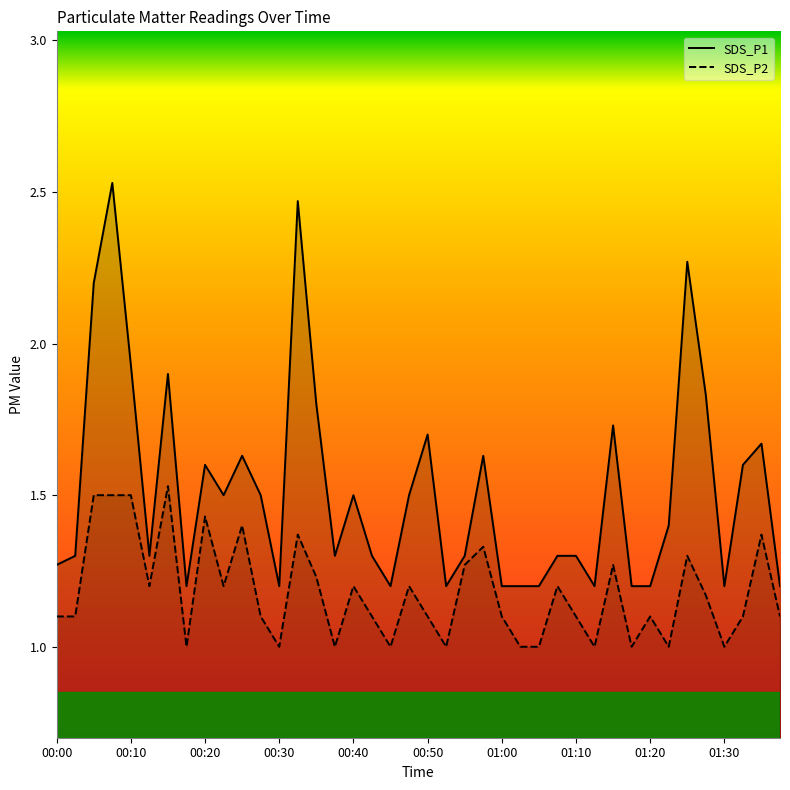

In SDS_P1, how many points are lower than both neighbors (excluding endpoints)?

9